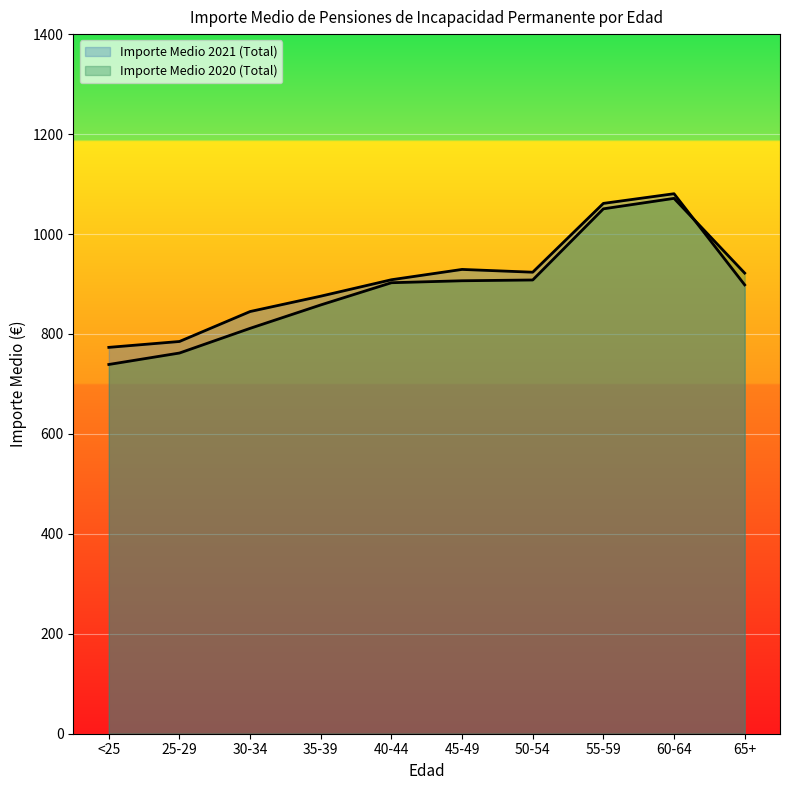

Rank the series by their maximum value, from lowest to highest.

Importe Medio 2020 (Total), Importe Medio 2021 (Total)